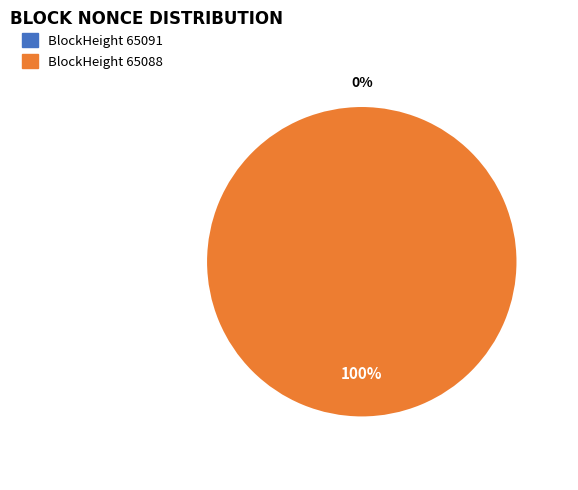

Between 65091 and 65088, which is larger?

65088